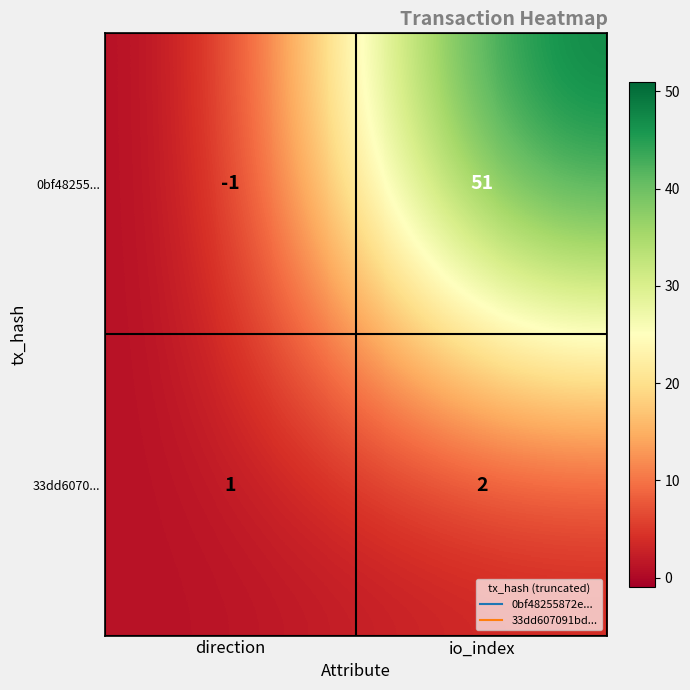

Which category has the lowest value in the 0bf48255... series?

direction